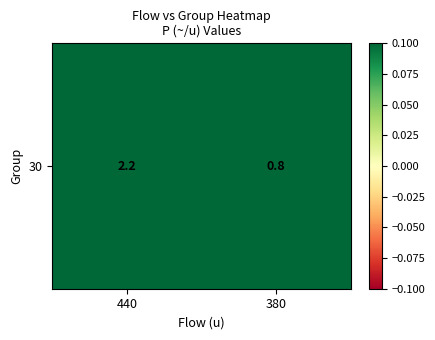

Which label corresponds to the smallest value in the chart?

380